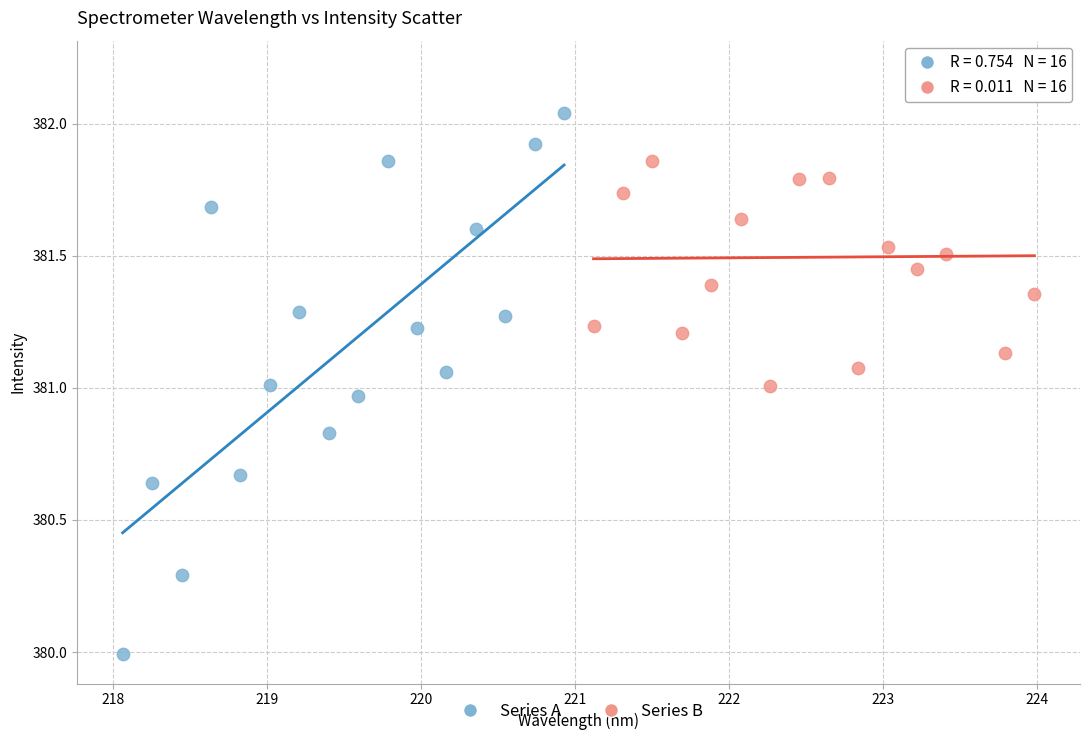

What are all the series names shown in the legend?

Series A, Series B